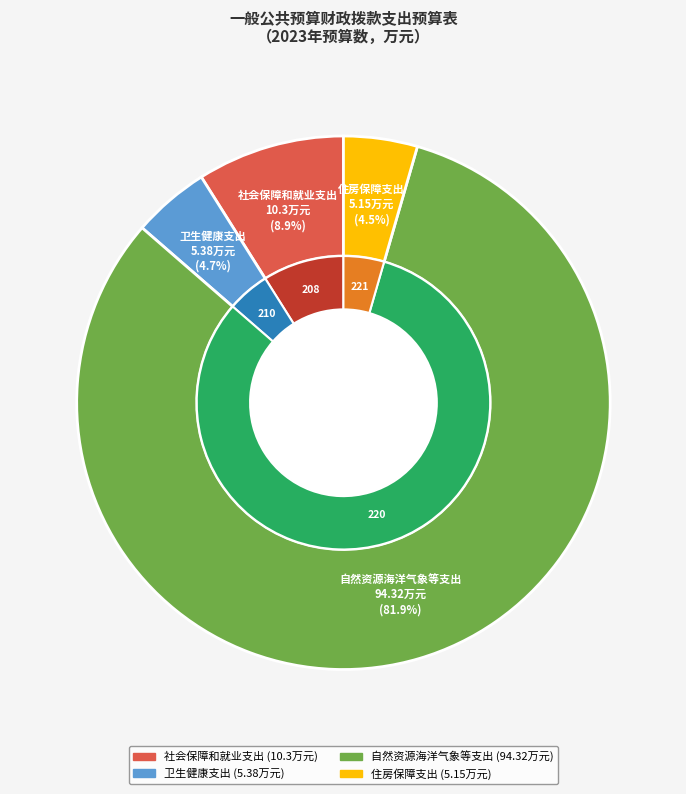

Which slice is the largest?

自然资源海洋气象等支出